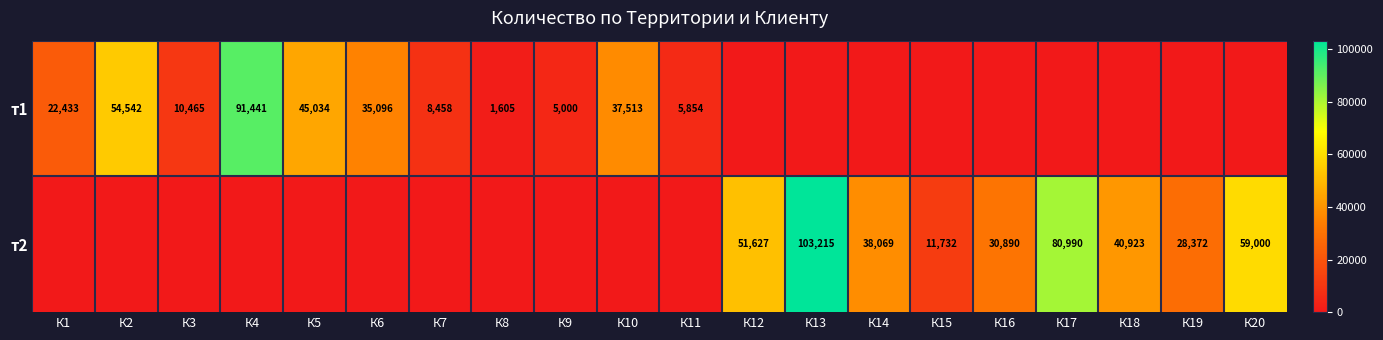

Is the value of т1 at К1 greater than the value of т2 at К18?

No